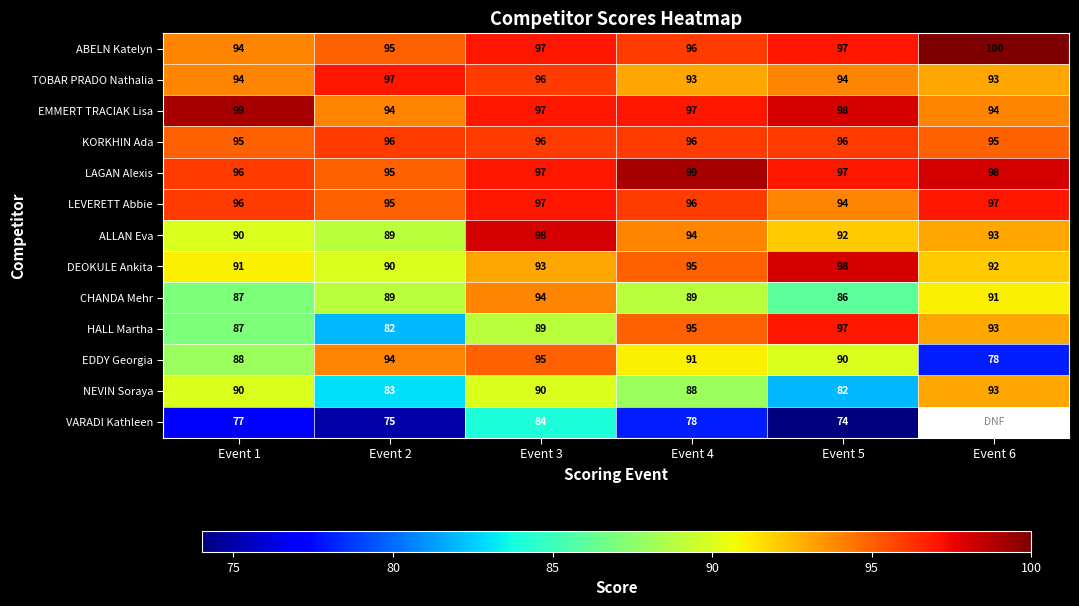

What is the maximum value shown in the chart?

100.0